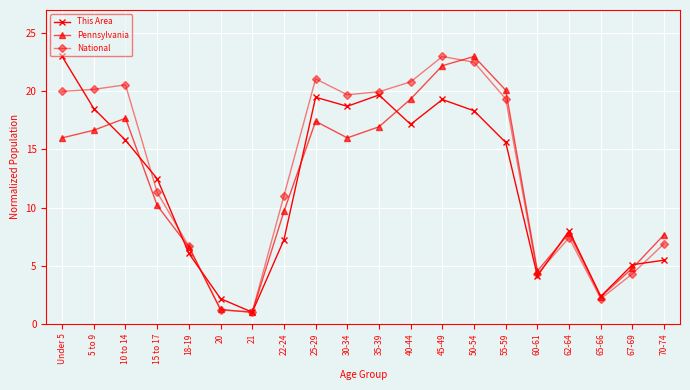

What is the label of the 19th point from the right?

5 to 9